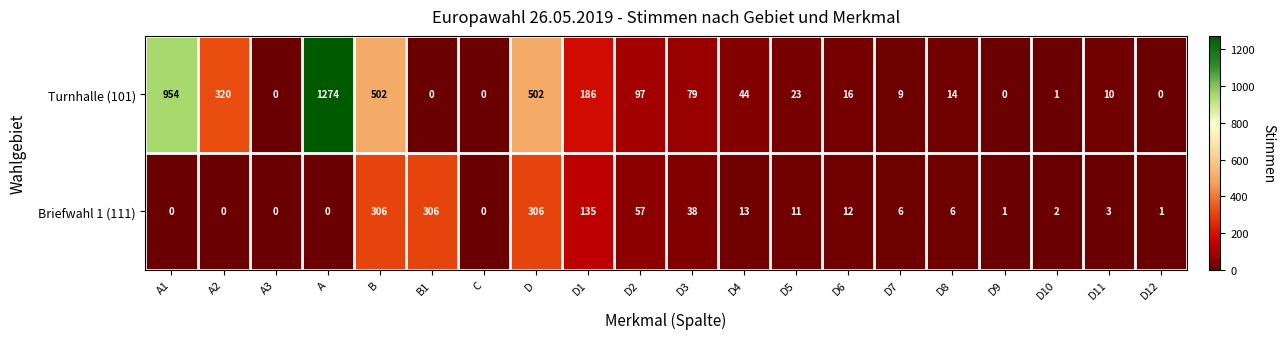

How many data points does each series have?

20